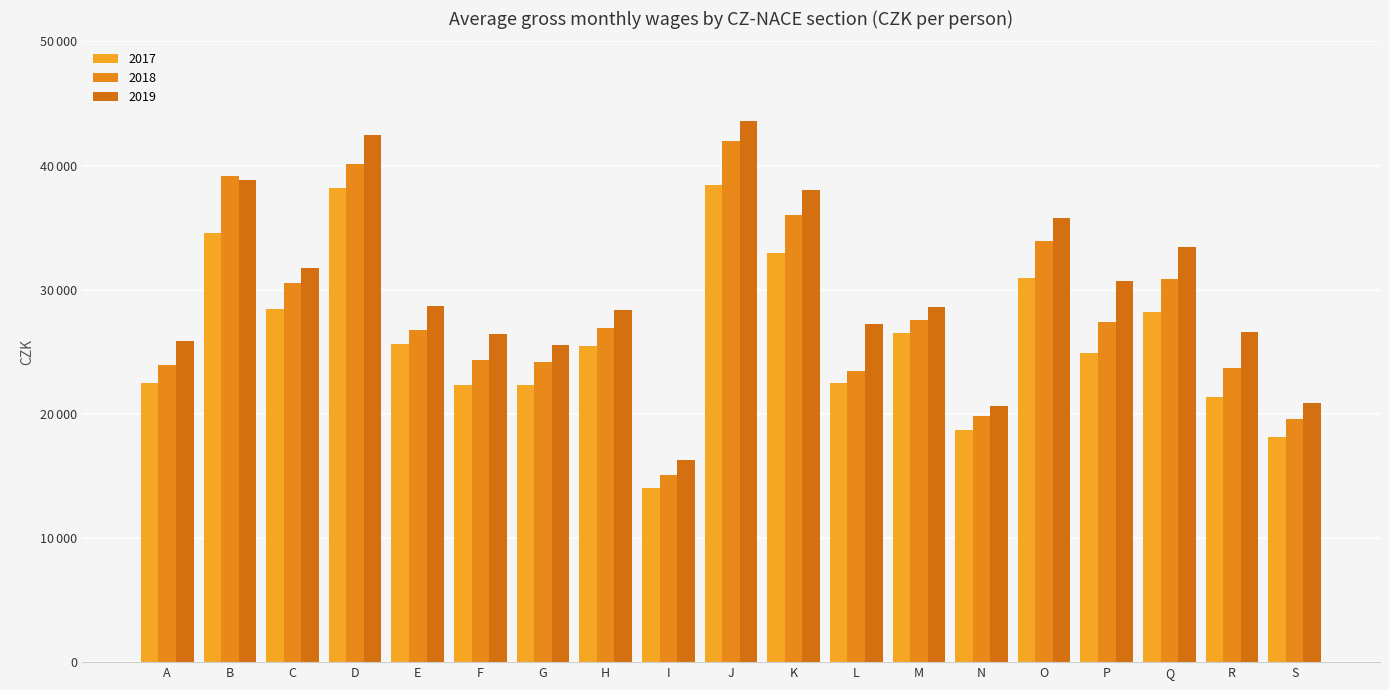

Where is 2018 nearest to the value 28544?

M